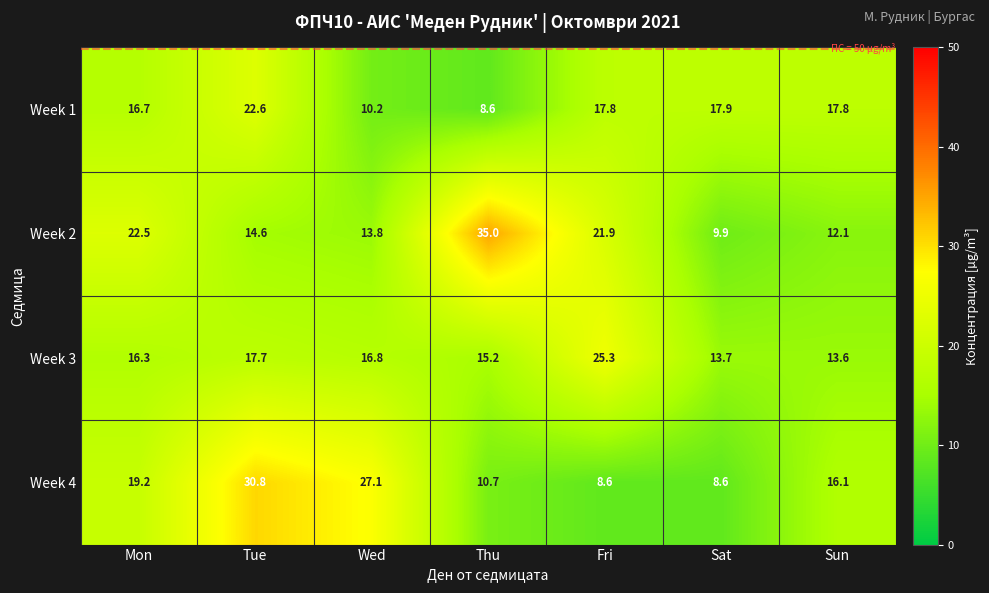

What is the difference between the second highest and minimum values in the Week 3 series?

4.1